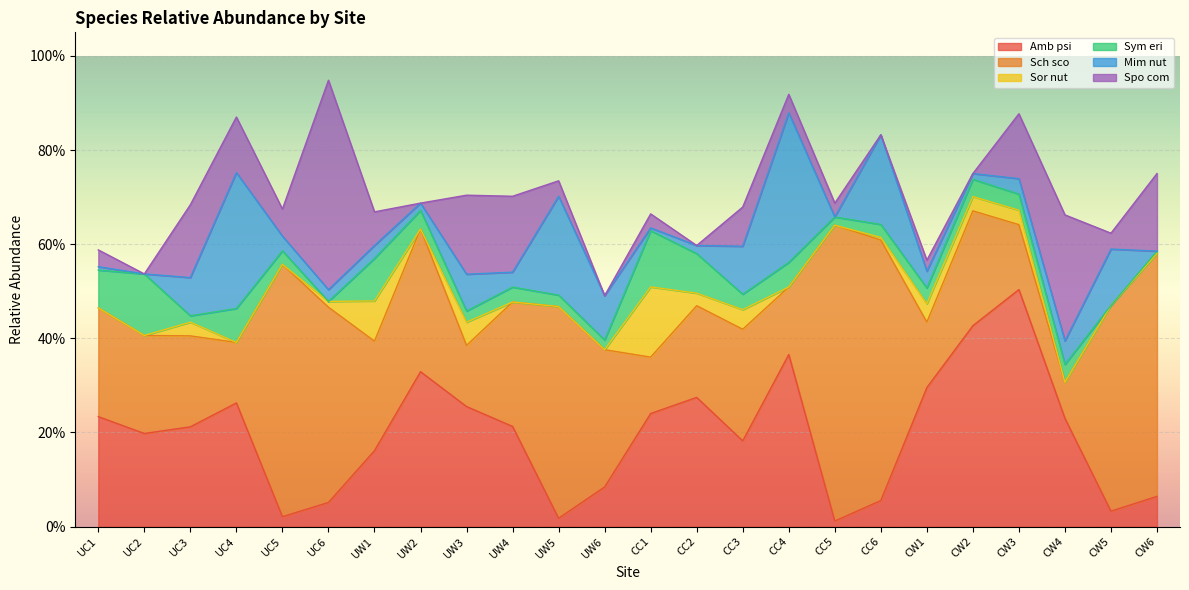

What is the label of the 13th point from the left?

CC1